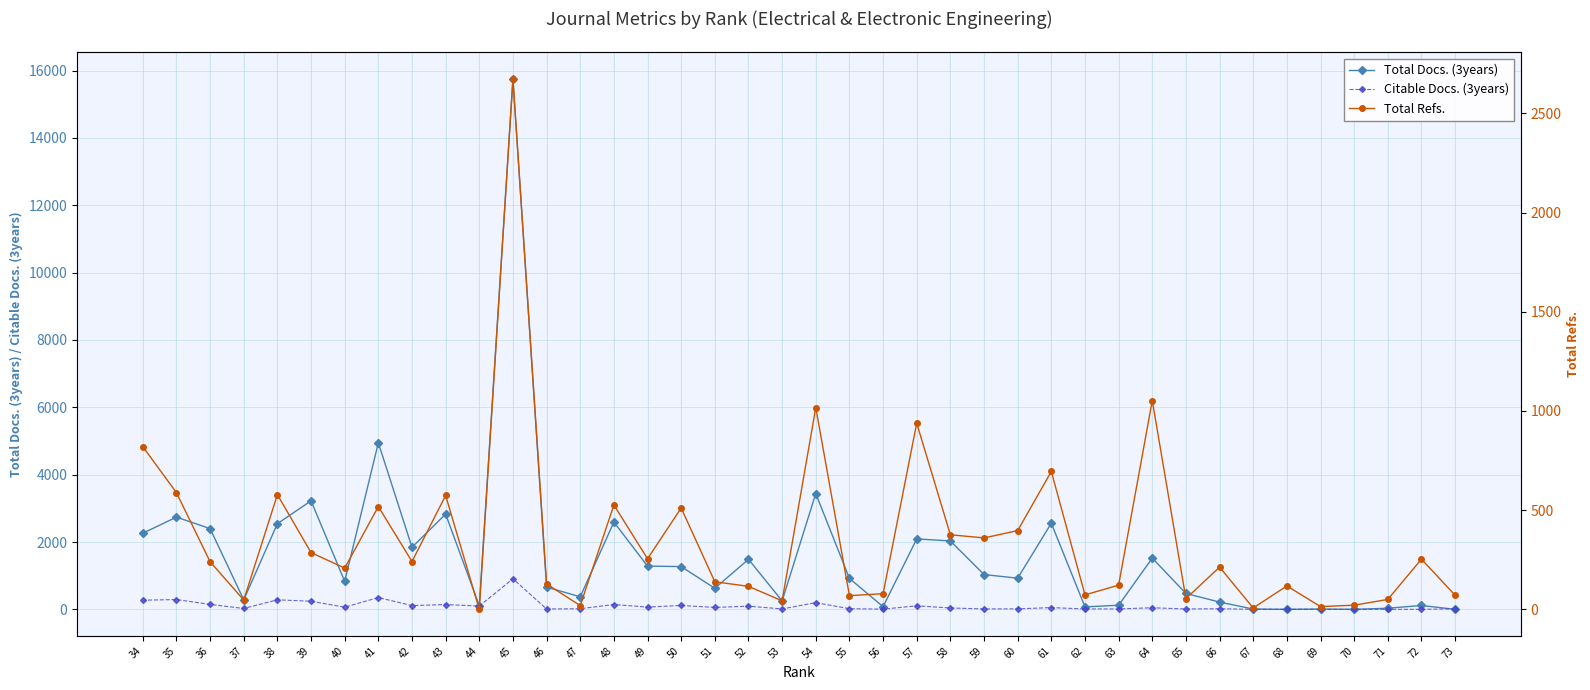

Reading left to right, what are all the values shown in this chart?

Total Docs. (3years): 0	115	33	0	10	0	9	216	472	1522	122	73	2558	926	1033	2032	2091	79	919	3439	251	1486	625	1270	1285	2592	373	661	15749	104	2828	1843	4946	833	3223	2544	282	2398	2738	2261
Citable Docs. (3years): 16	1	1	0	0	2	1	19	12	47	13	12	52	15	13	41	105	6	20	198	13	94	57	116	67	143	19	11	908	98	142	112	350	65	241	283	26	147	291	272
Total Refs.: 71	253	50	21	14	118	7	213	54	1052	122	73	695	397	360	376	938	79	69	1017	43	116	139	511	255	526	19	128	2673	0	574	241	518	208	286	578	47	240	588	820